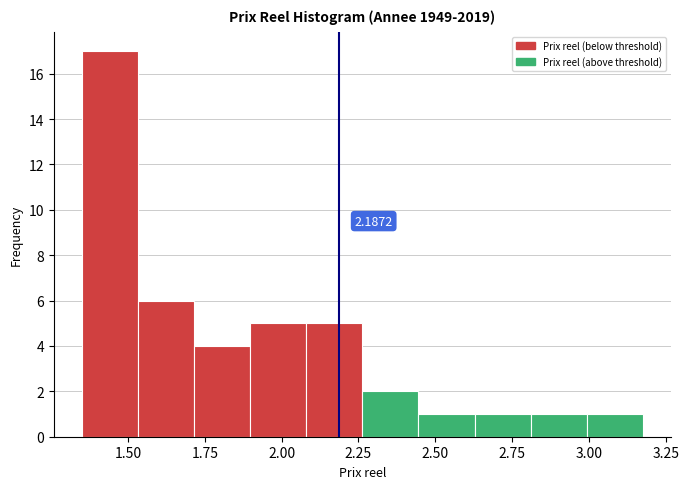

Around what value on the x-axis is the tallest bar? Give the approximate position of its centre, as read against the axis.

1.45